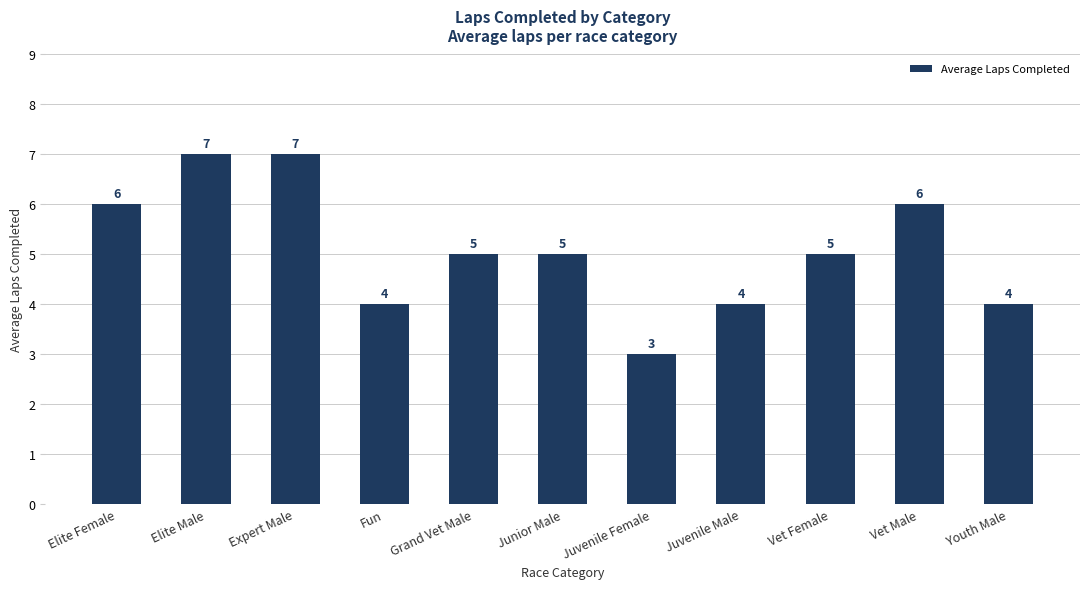

Count the values in the range 4 to 6.

8